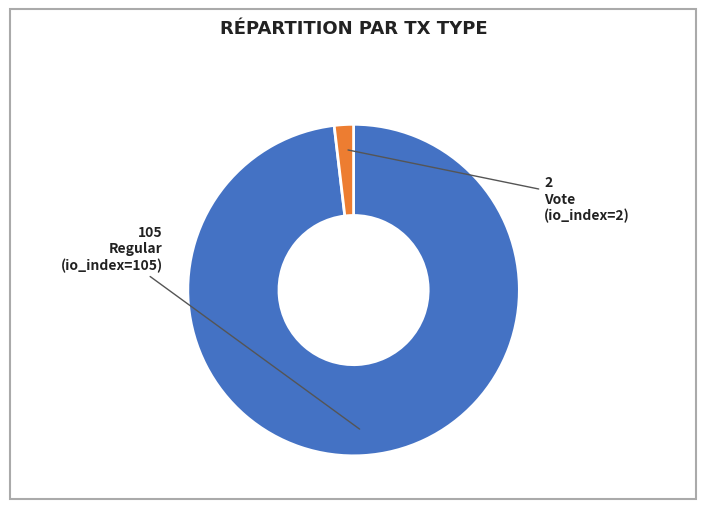

Is there any slice that represents more than half of the pie?

Yes